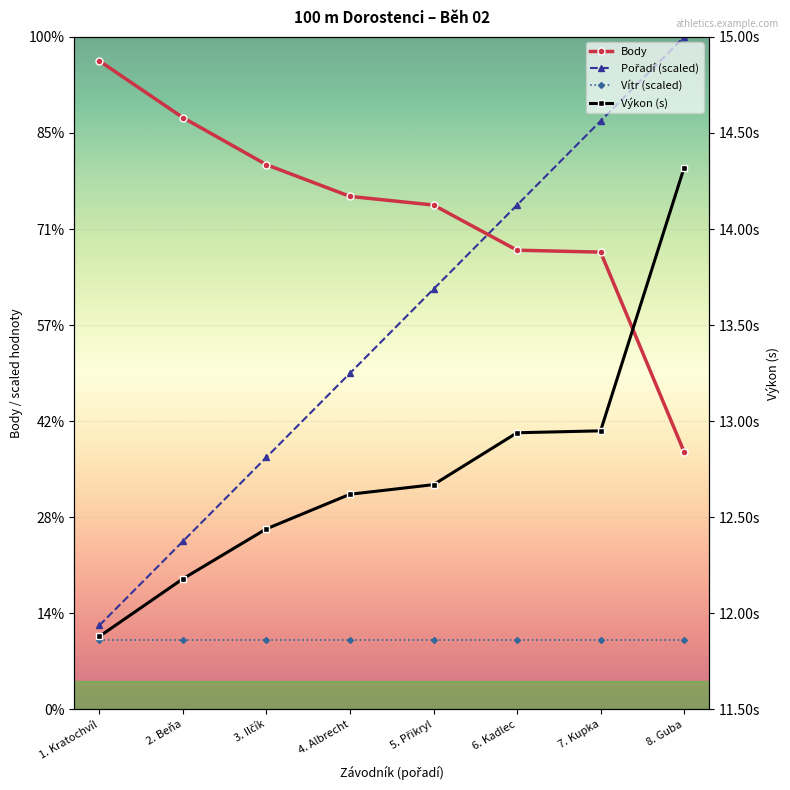

At which category is the sum across all series the highest?

7. Kupka